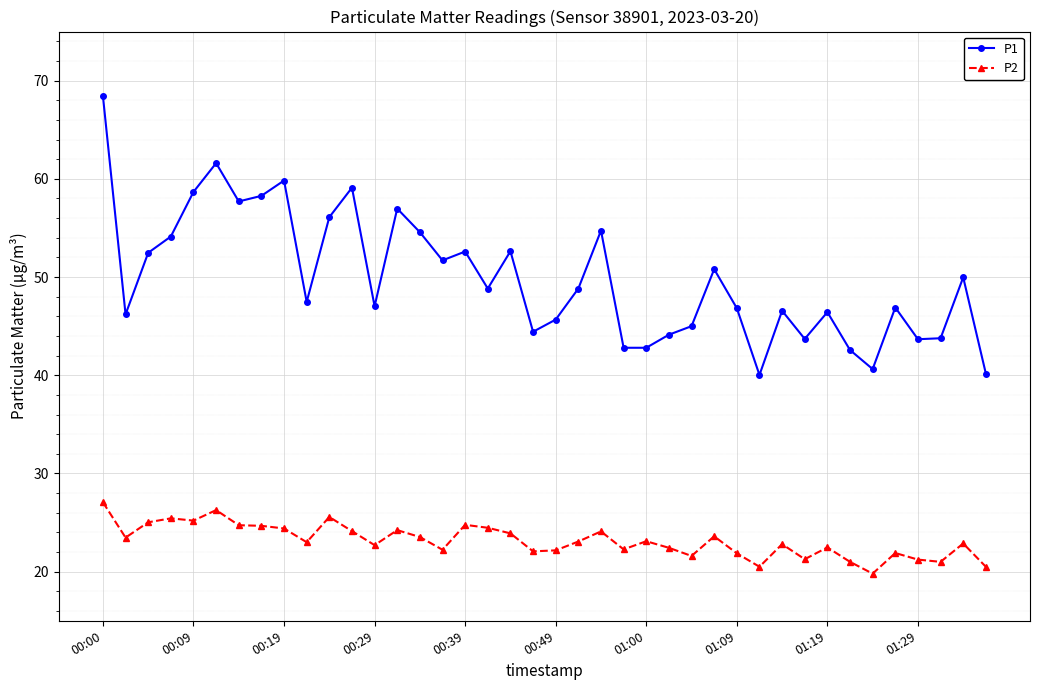

What is the maximum value for P2?

27.1